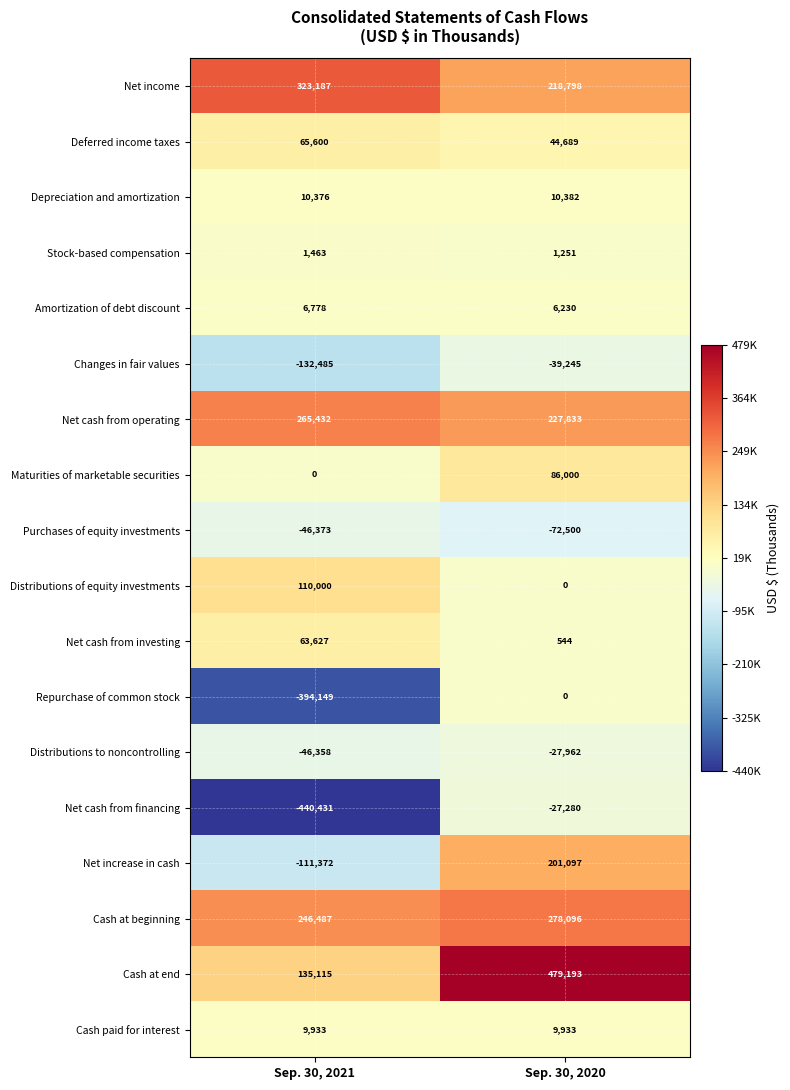

What is the total value across all series at Sep. 30, 2021?

66830